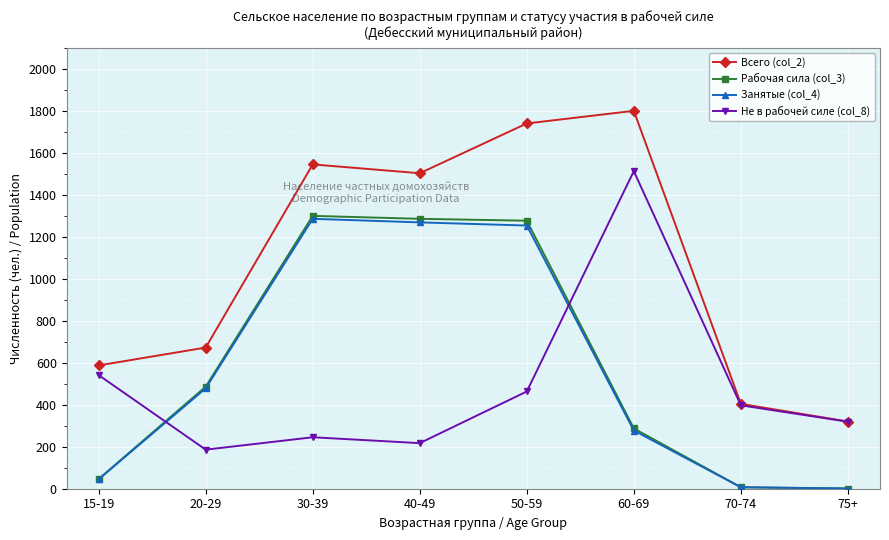

Is it true that Всего (col_2) equals 320 at 75+?

True